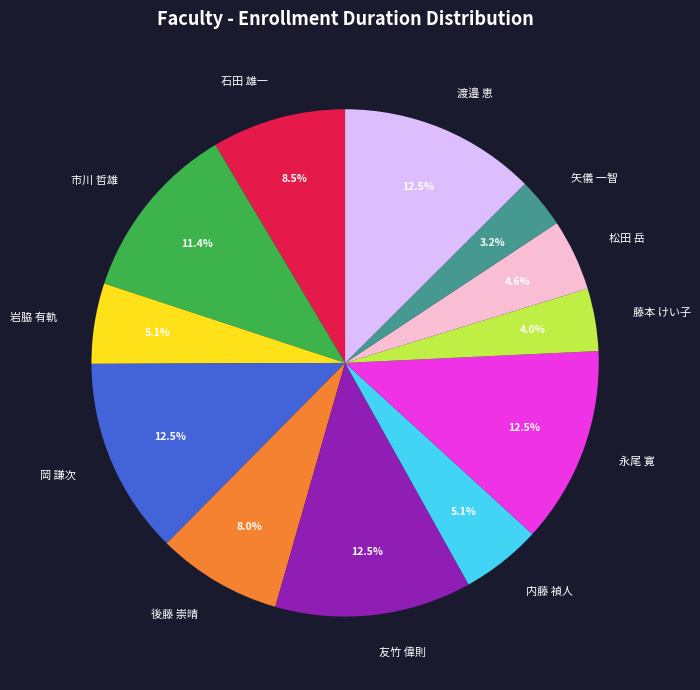

To the nearest percent, what is the difference between the largest and smallest slice percentages?

9%